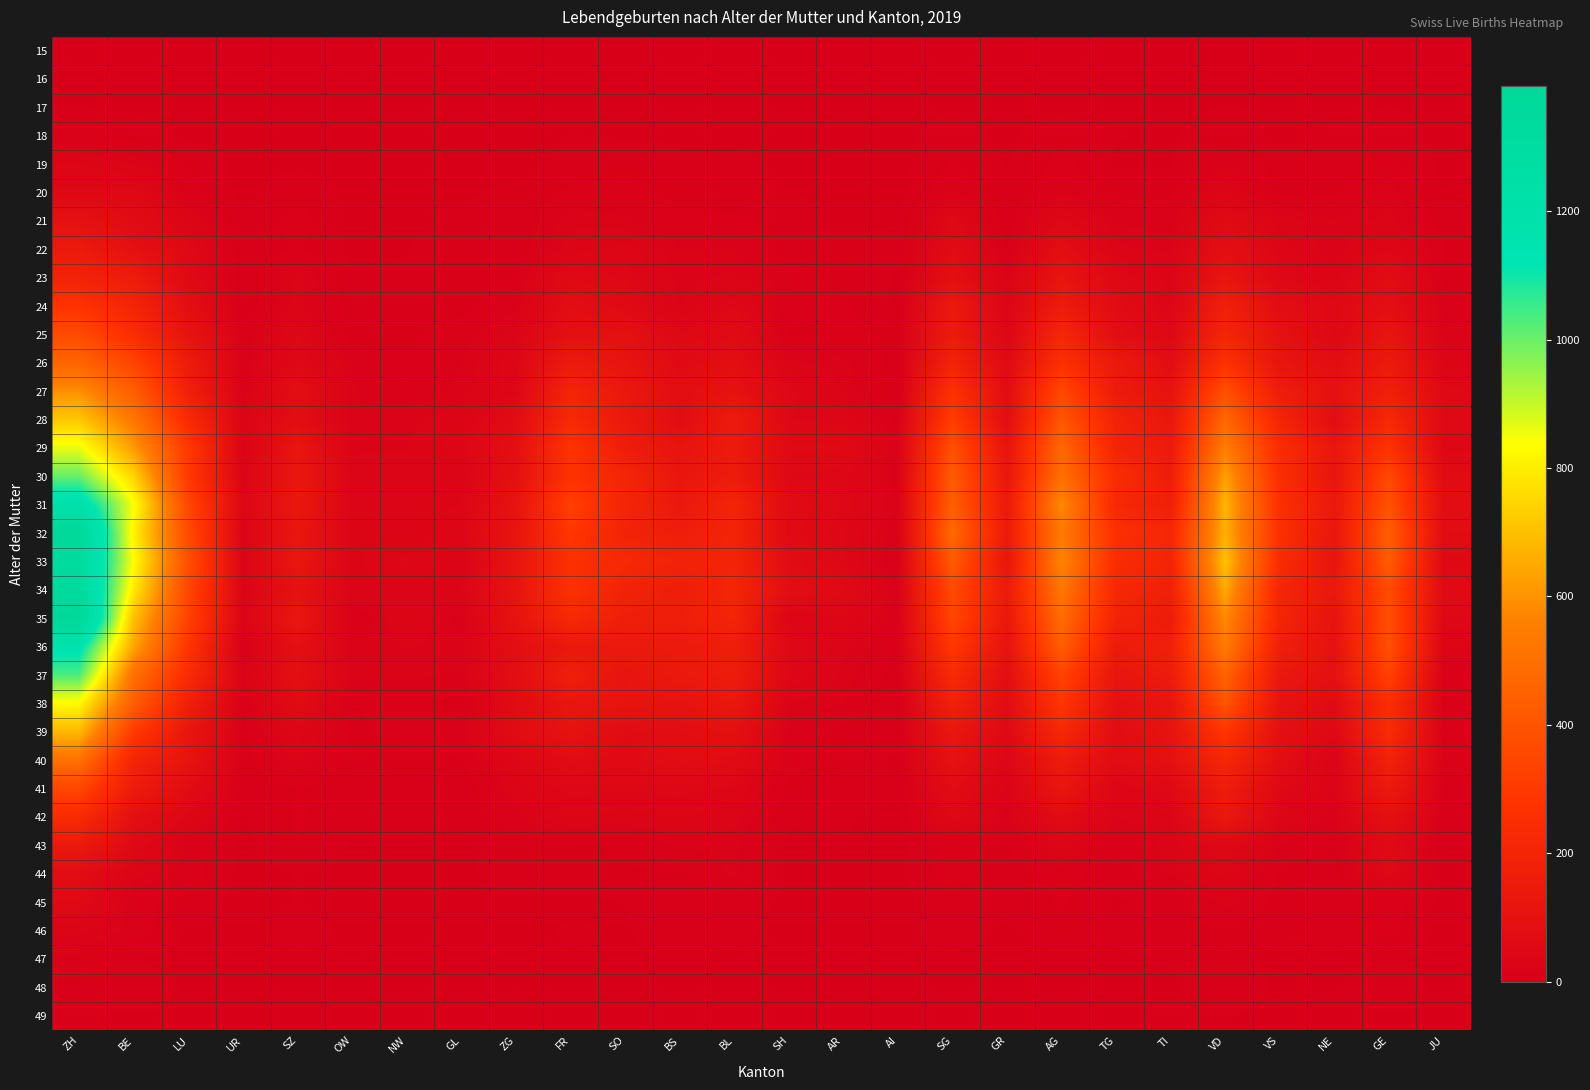

Rank the series by their maximum value, from lowest to highest.

15, 16, 17, 49, 18, 48, 47, 46, 19, 20, 45, 44, 21, 43, 22, 23, 42, 24, 41, 25, 26, 40, 27, 39, 28, 38, 29, 30, 37, 36, 31, 33, 34, 32, 35